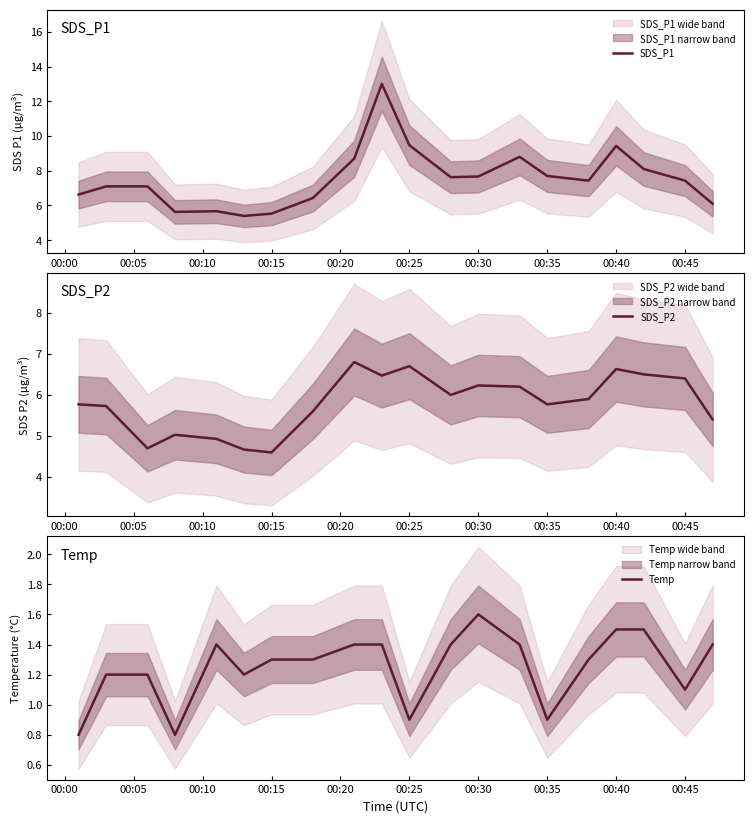

Rank the series by their maximum value, from lowest to highest.

Temp, SDS_P2, SDS_P1